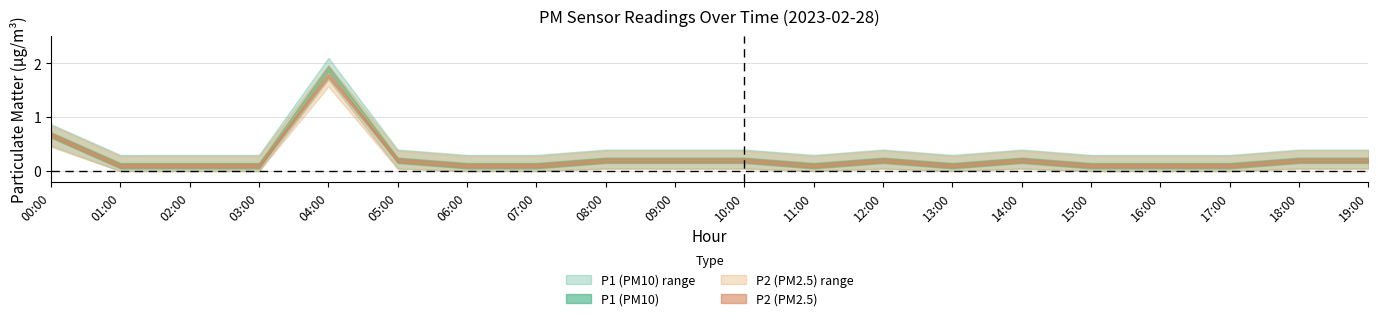

What is the minimum value shown in the chart?

0.1